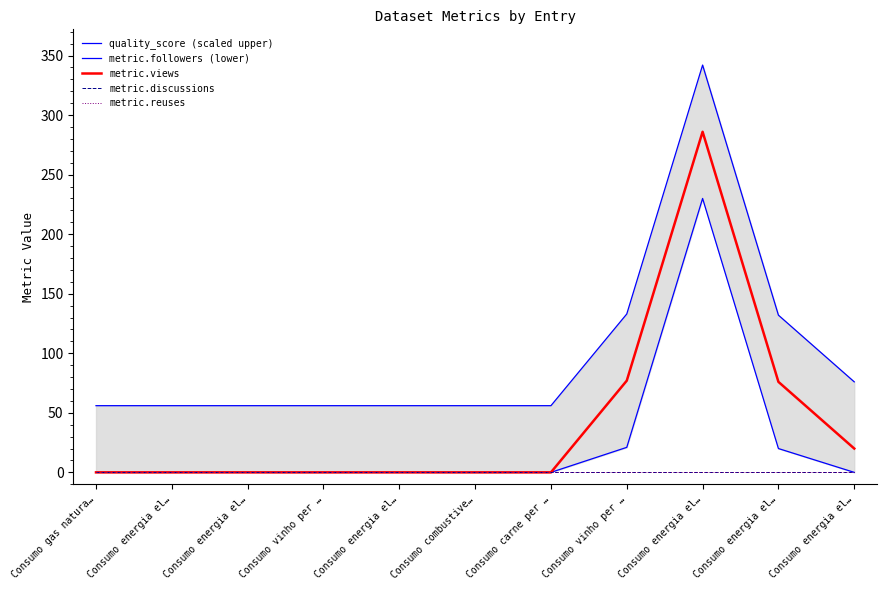

What is the total value across all series at Consumo energia el…?

56.0